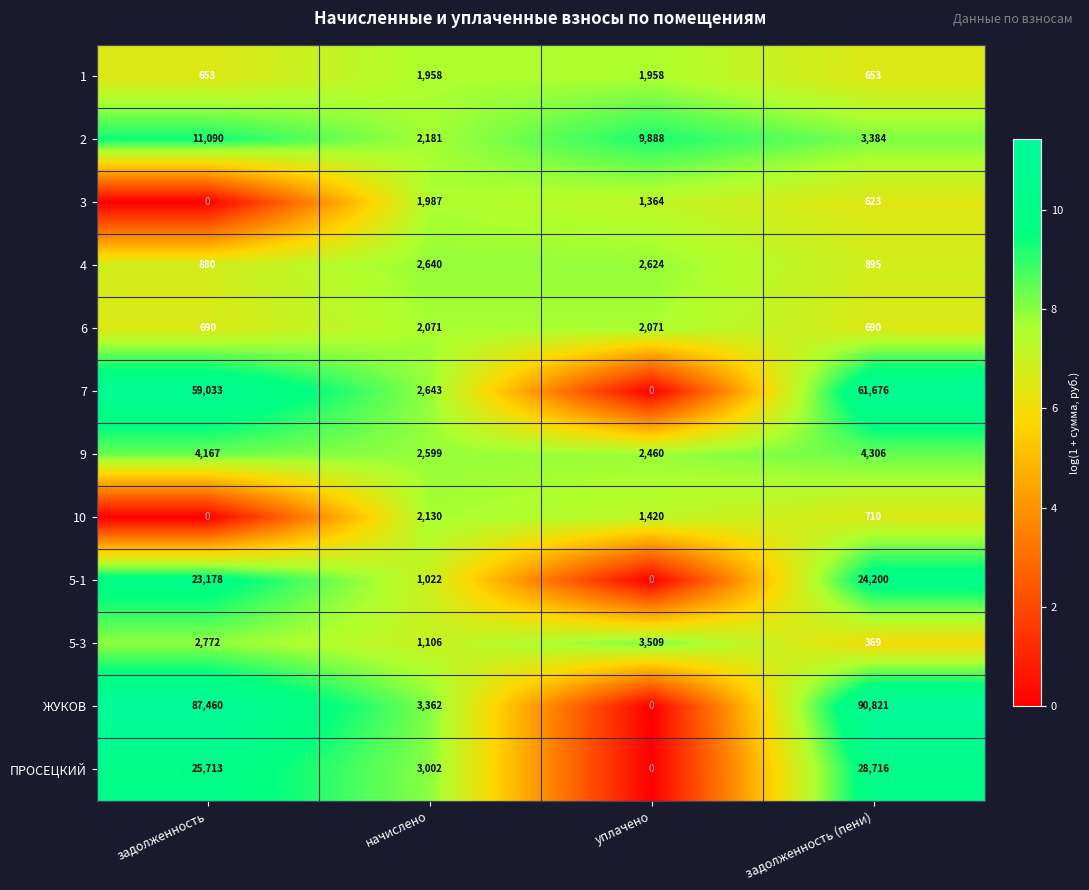

Which series changed the most between уплачено and задолженность (пени)?

ЖУКОВ